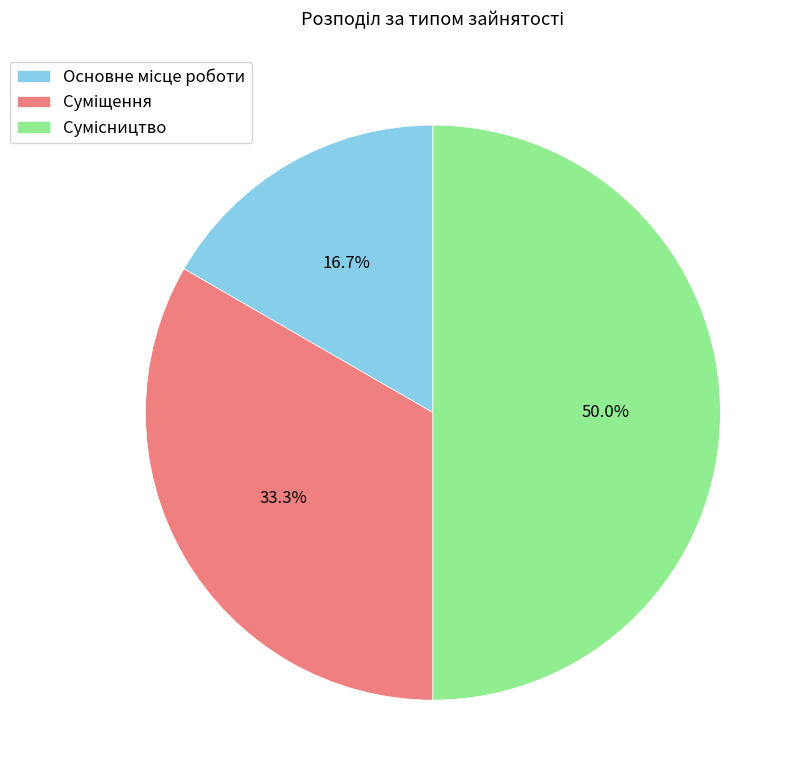

What is the smallest slice in the pie chart?

Основне місце роботи